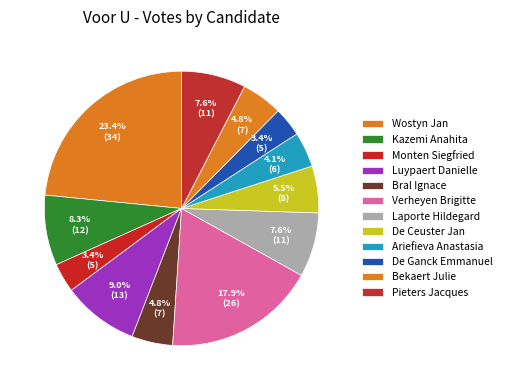

To the nearest percent, what is the difference between the largest and smallest slice percentages?

20%